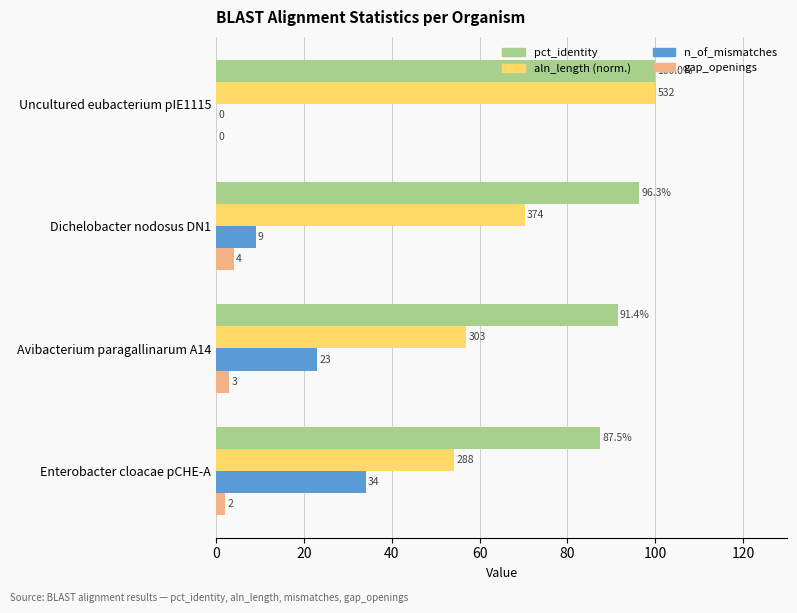

What is the greatest value displayed?

100.0